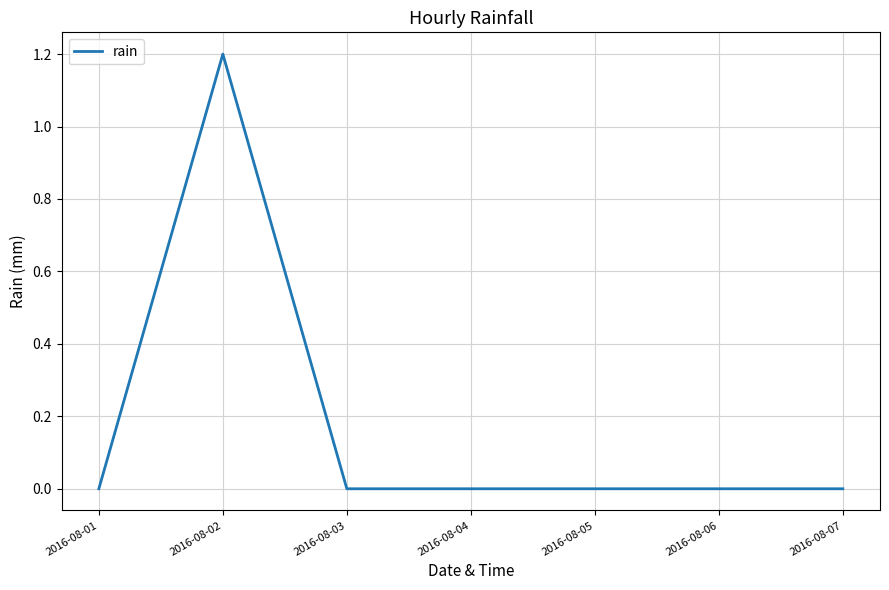

What is the difference between the maximum and minimum values?

1.2